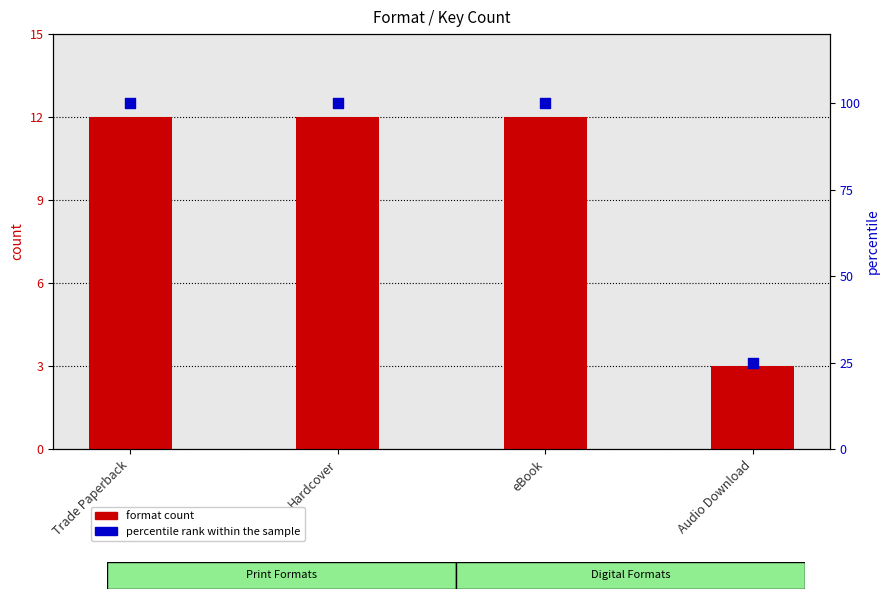

At which category is the sum across all series the highest?

Trade Paperback